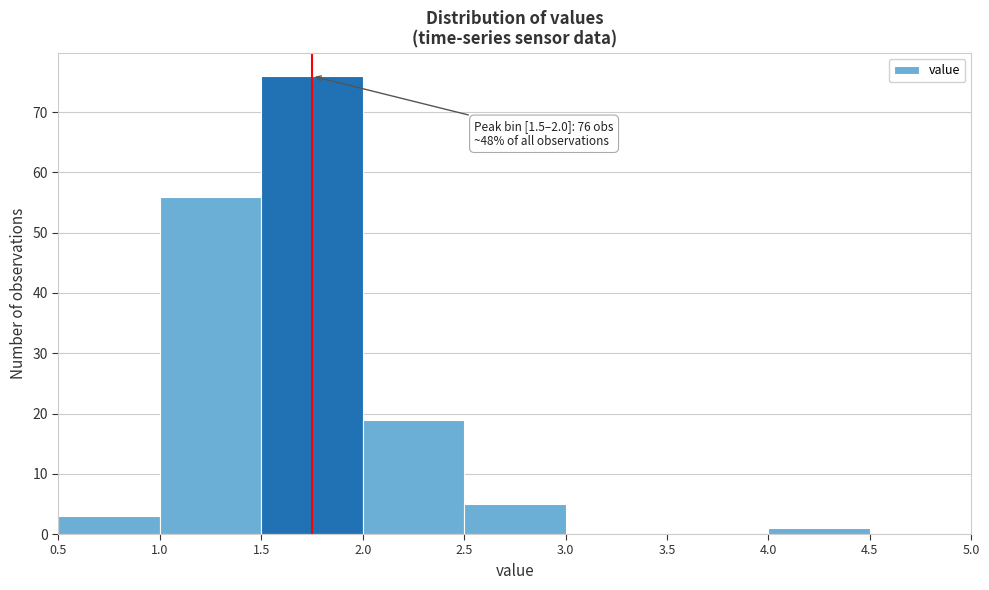

Over which range of the x-axis is the bar tallest?

1.5 to 2.0